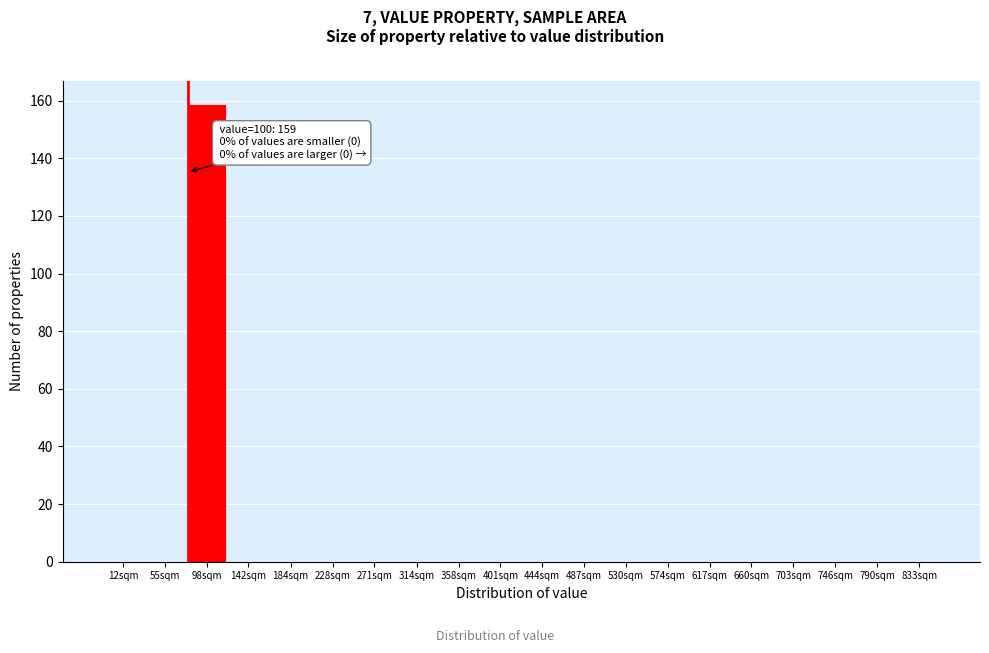

Reading left to right, list all the values displayed in this chart.

12sqm=0	55sqm=0	98sqm=159	142sqm=0	184sqm=0	228sqm=0	271sqm=0	314sqm=0	358sqm=0	401sqm=0	444sqm=0	487sqm=0	530sqm=0	574sqm=0	617sqm=0	660sqm=0	703sqm=0	746sqm=0	790sqm=0	833sqm=0